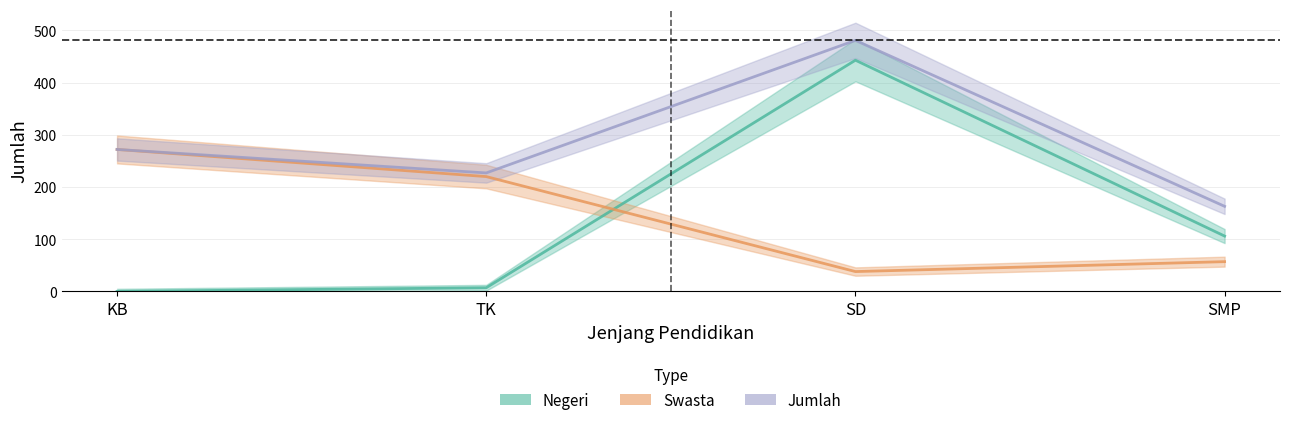

What is the difference between the second highest and second lowest values in the Jumlah series?

45